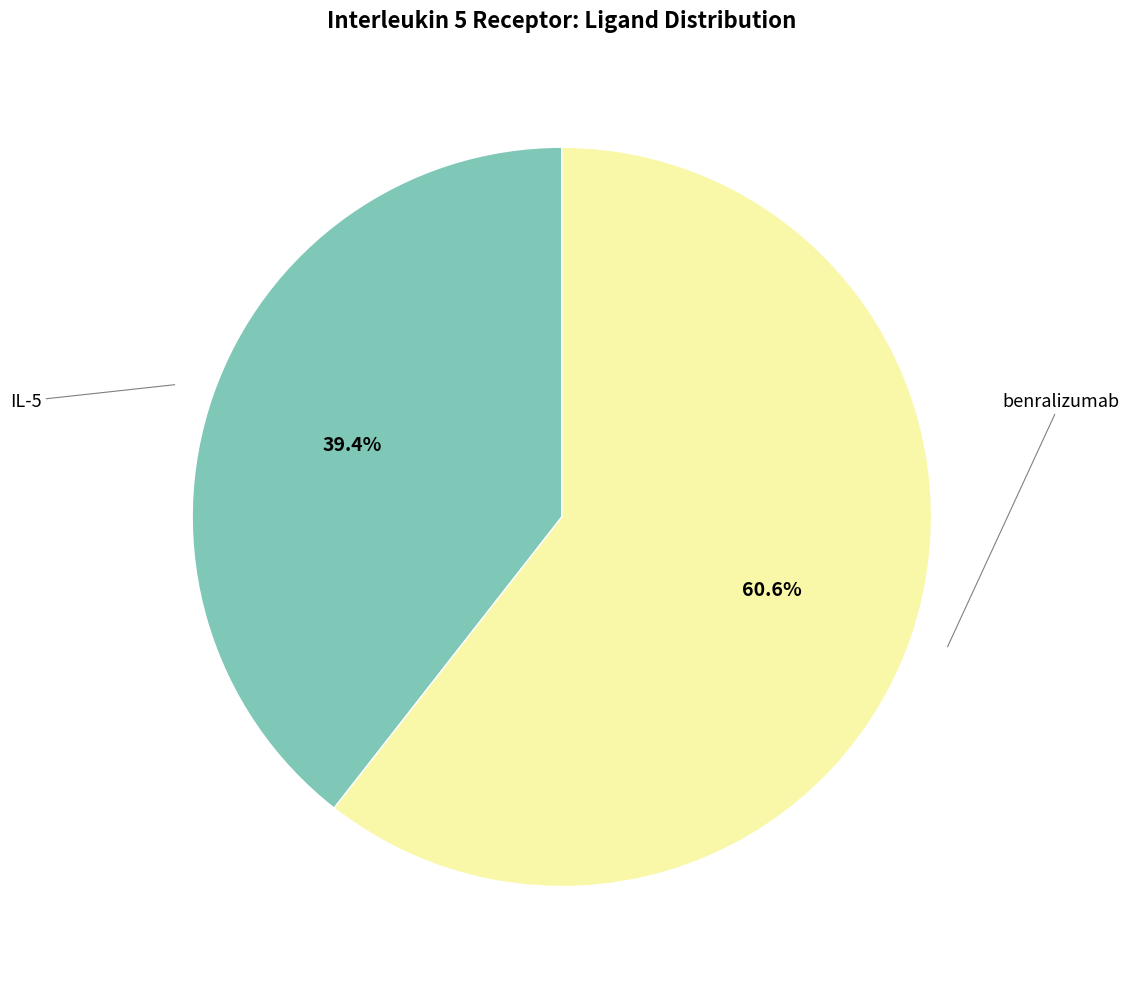

Is it true that IL-5 is 31% of the pie?

False